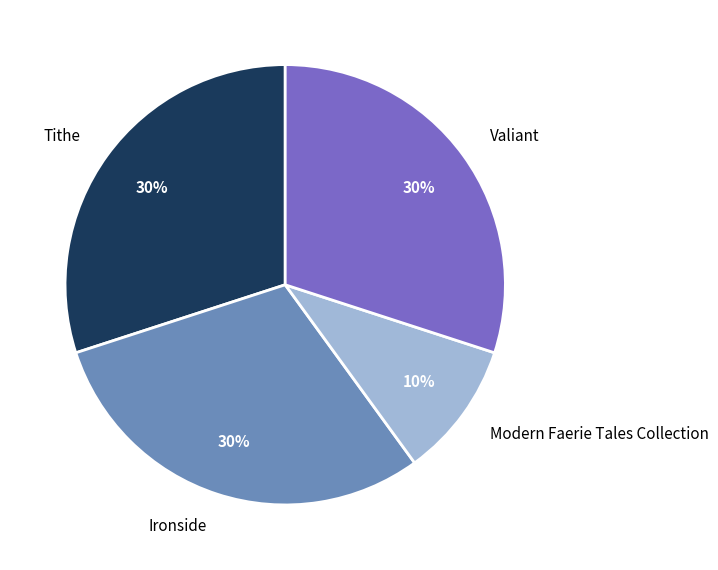

To the nearest percent, what percentage of the pie is Modern Faerie Tales Collection?

10%